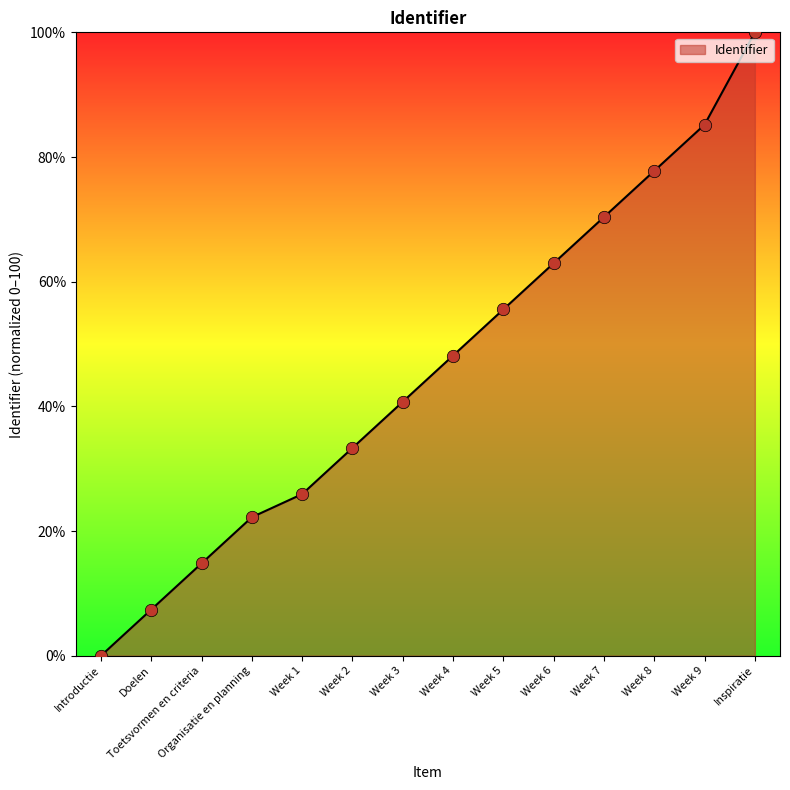

Which has a higher value, Week 5 or Week 3?

Week 5